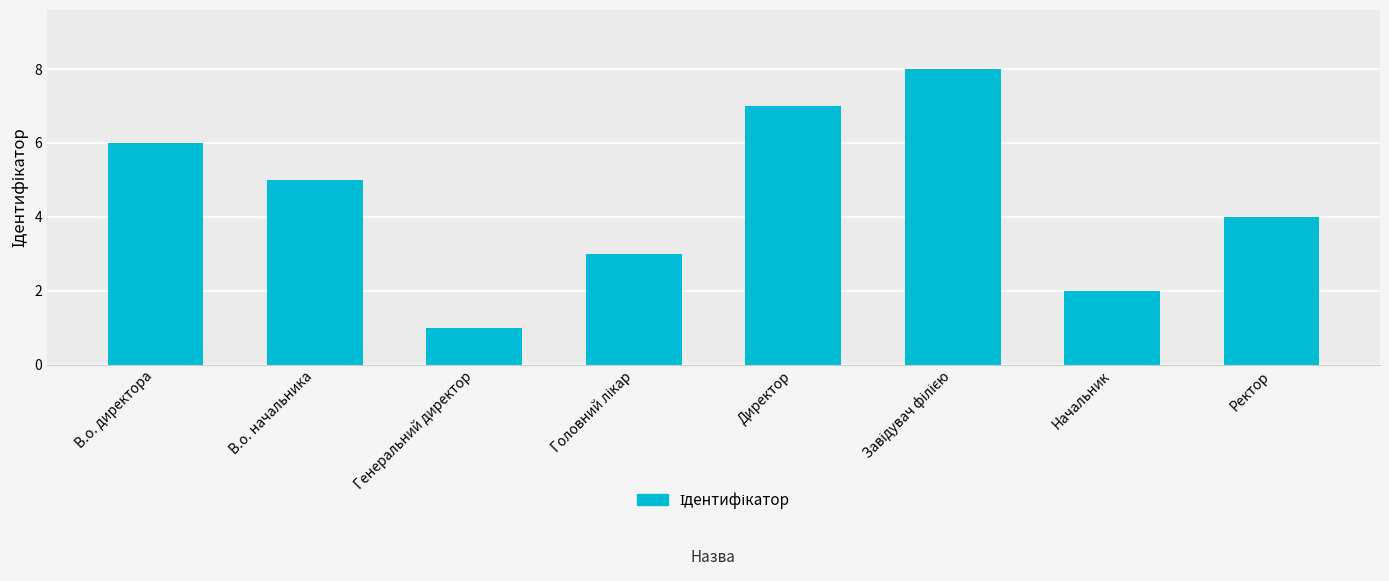

How many values are between 3 and 7?

5